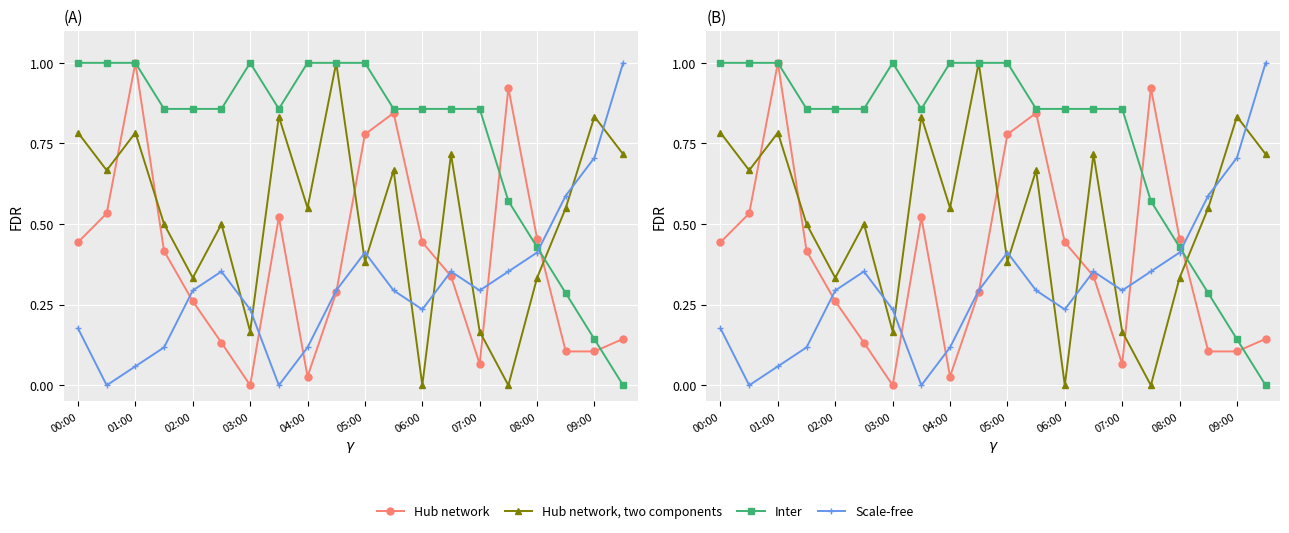

What position from the left is 05:00?

6